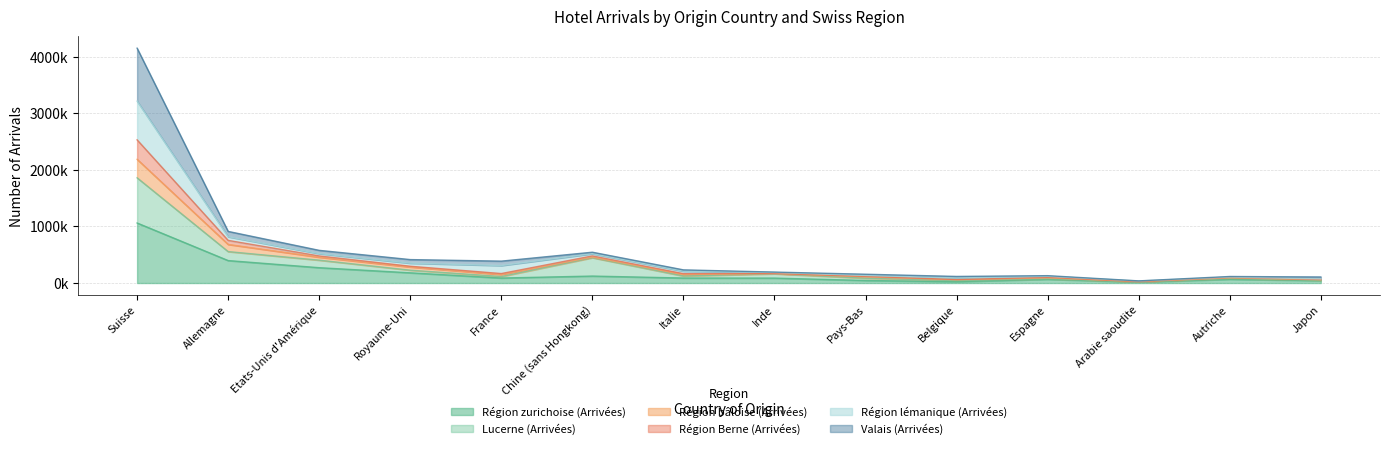

What is the greatest value displayed?

4151981